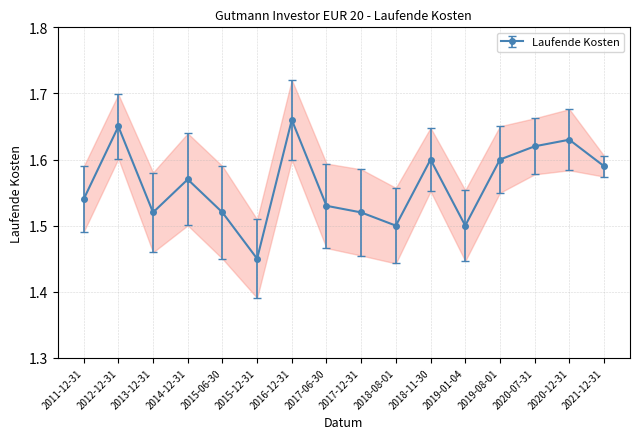

True or false: there are more than 1 points higher than both neighbors.

True